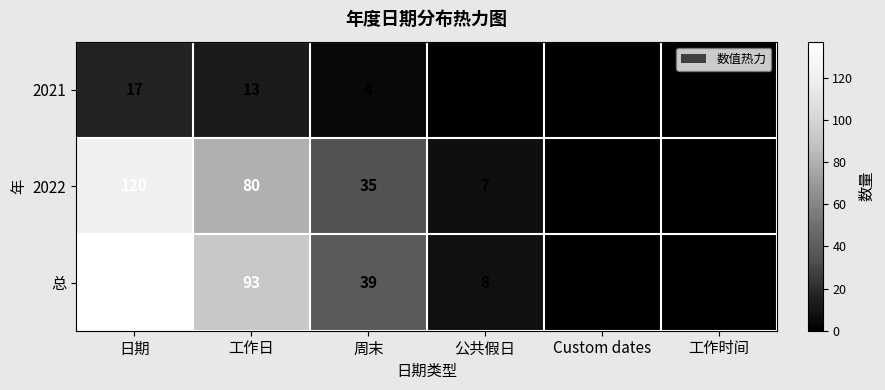

Which label corresponds to the largest value in the chart?

日期